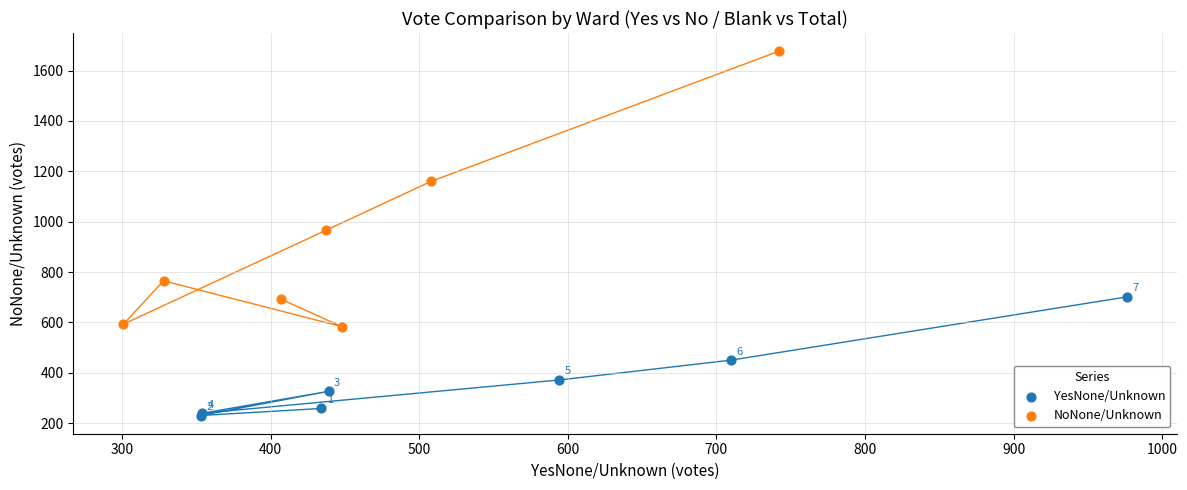

Which series contains the highest Y value?

NoNone/Unknown